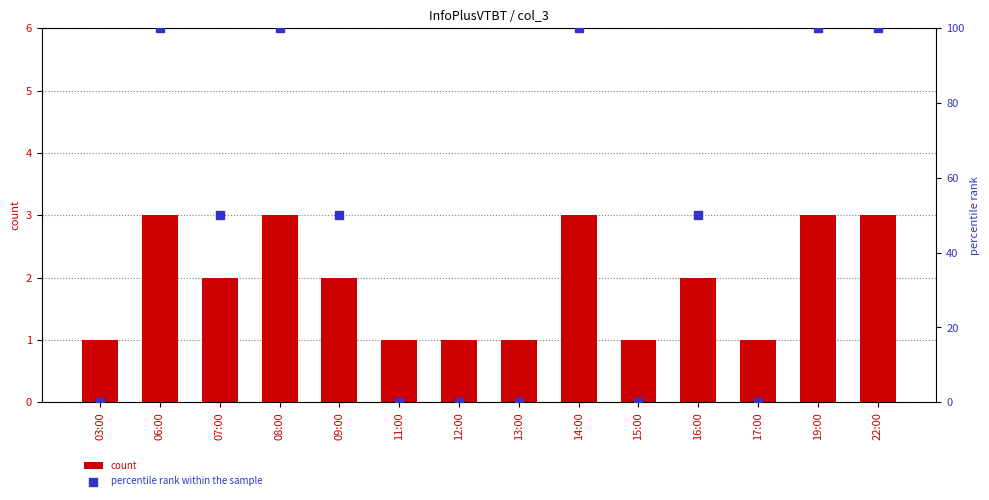

Which series has the largest total across all categories?

percentile rank within the sample